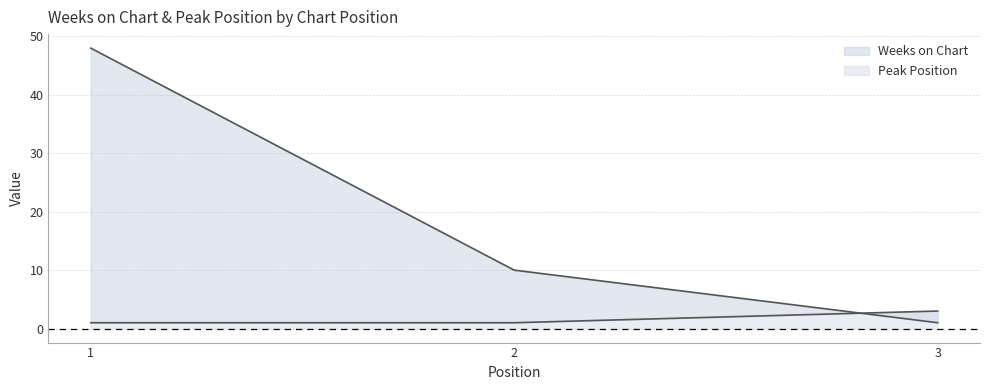

At which category does the chart reach its peak across all series?

1